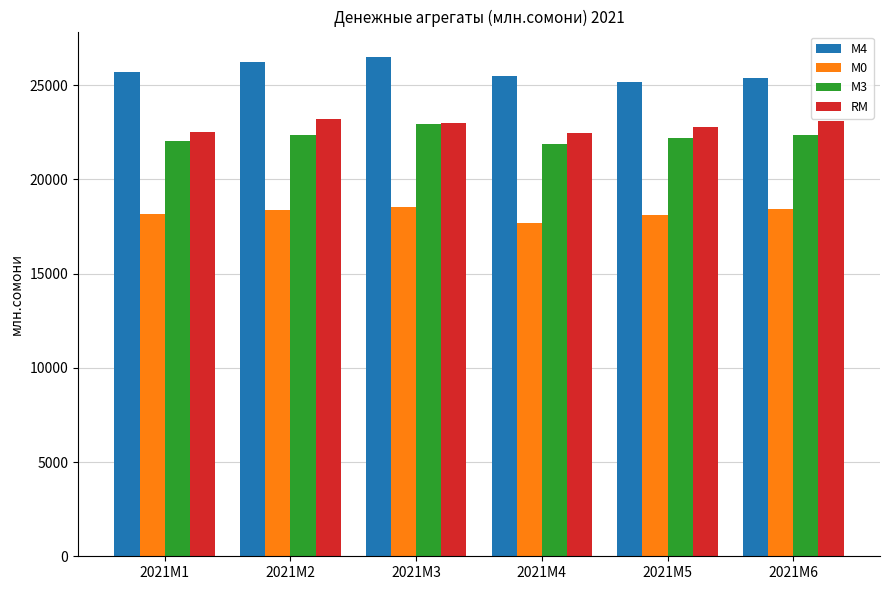

At which category does the chart reach its peak across all series?

2021M3